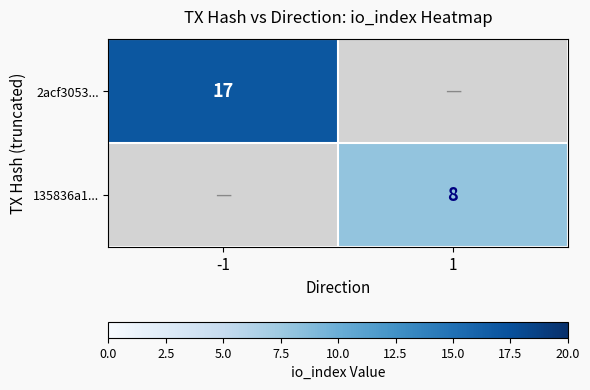

Which has a higher value, 1 or -1?

-1